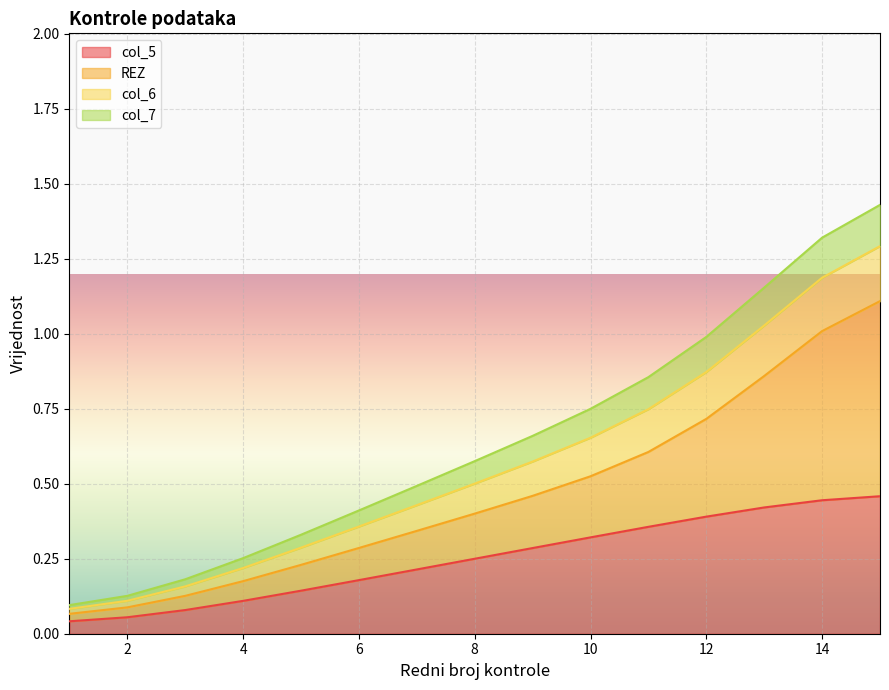

True or false: col_6 and col_7 cross at least once.

False